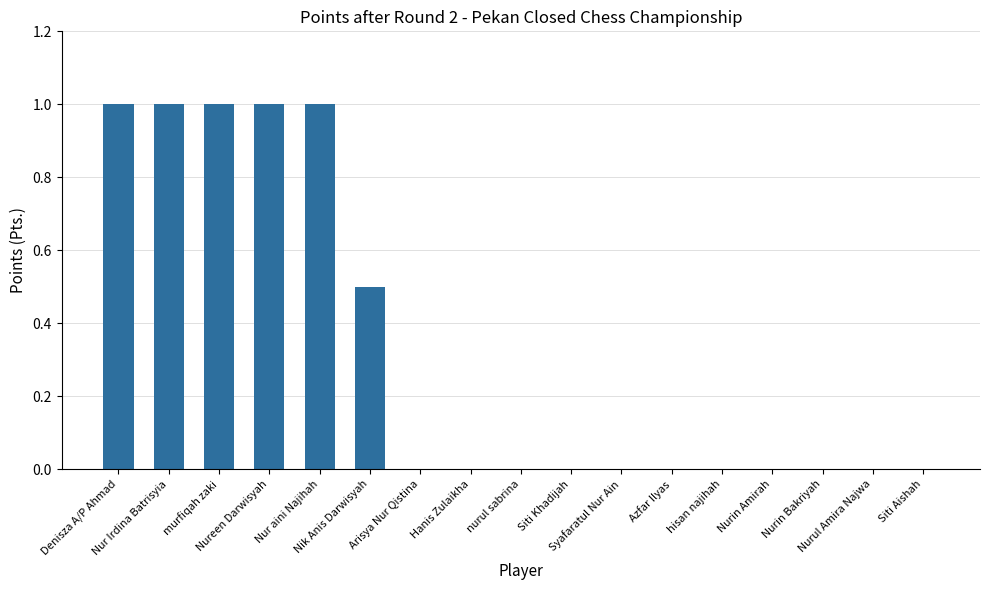

Count the values in the range 0 to 1.

17